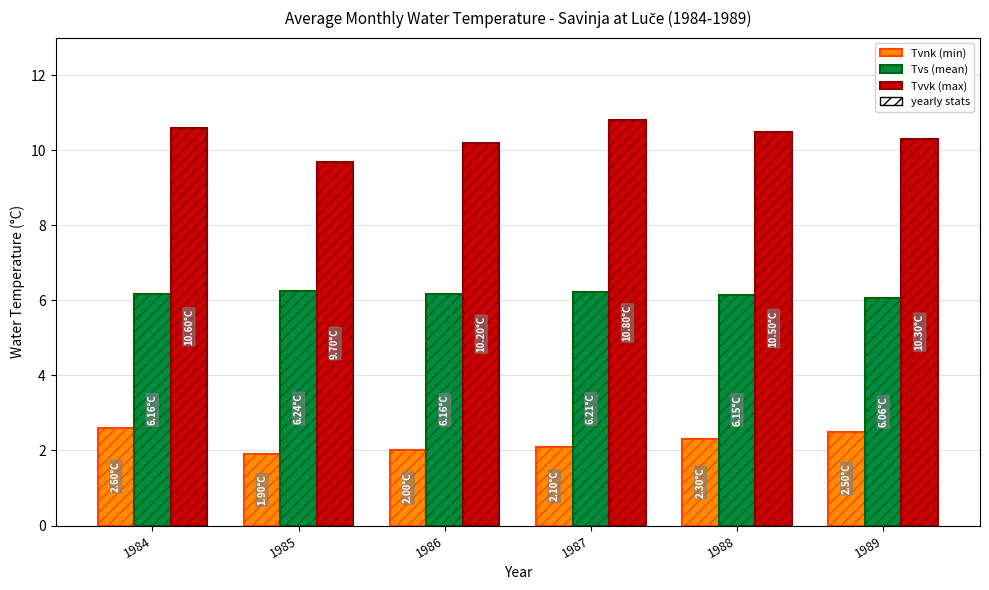

Which series has the largest total across all categories?

Tvvk (max)